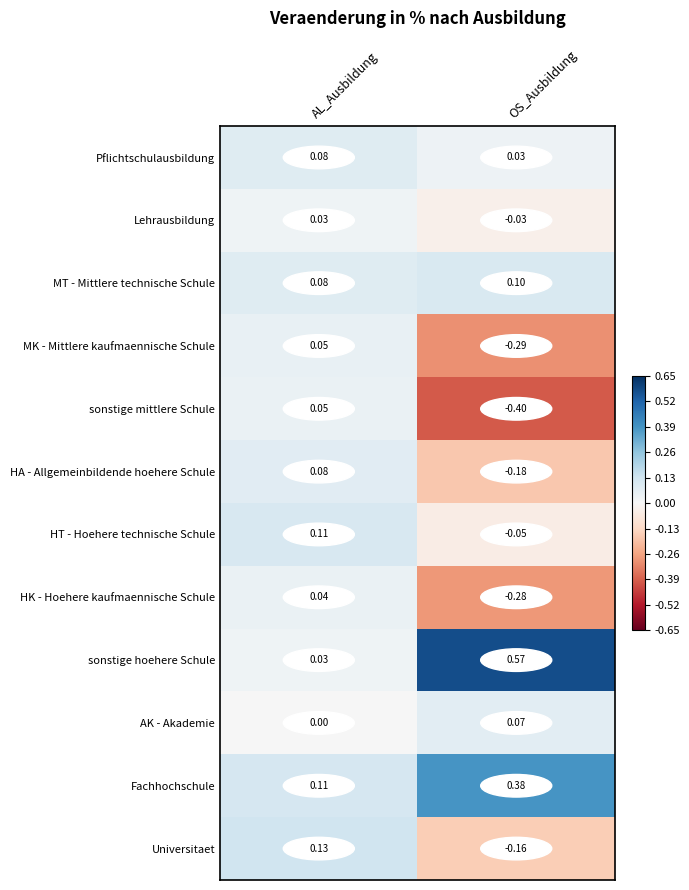

Which series has the largest range (max minus min)?

sonstige hoehere Schule